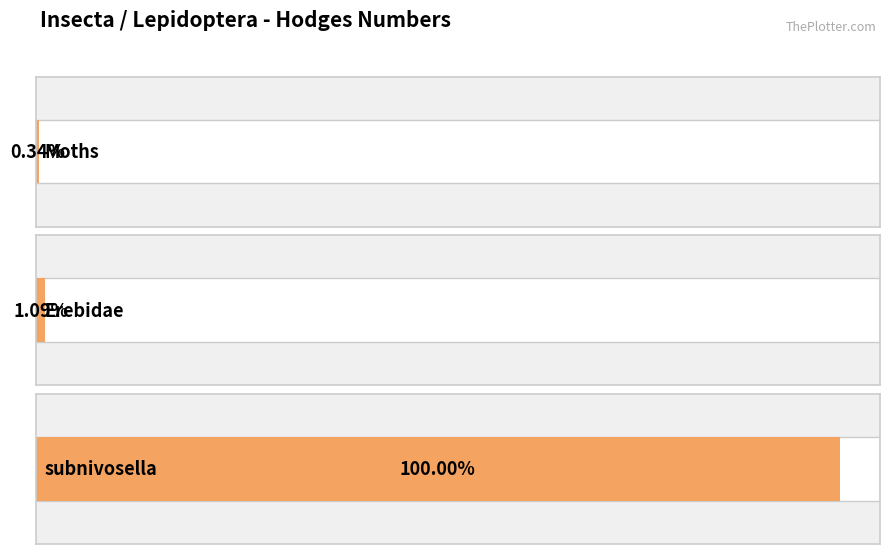

Reading left to right, transcribe all the data shown in this chart.

Moths=29.0	Erebidae=93.2	subnivosella=8522.0